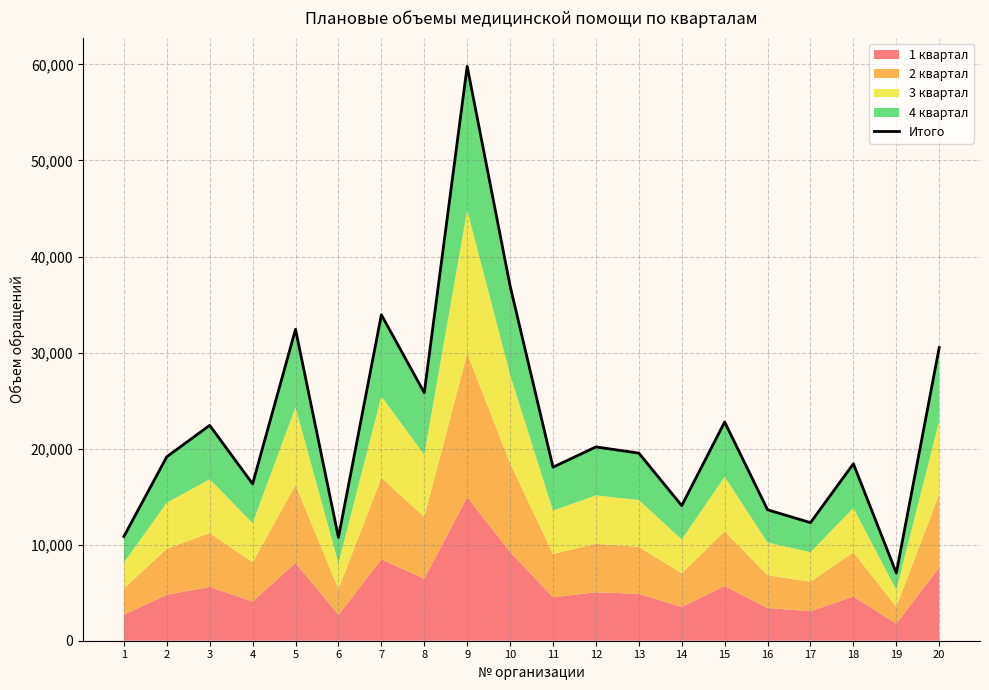

Reading left to right, what are all the values shown in this chart?

10850	19153	22421	16331	32424	10750	33934	25815	59797	36941	18066	20177	19528	14064	22772	13629	12291	18425	7050	30521